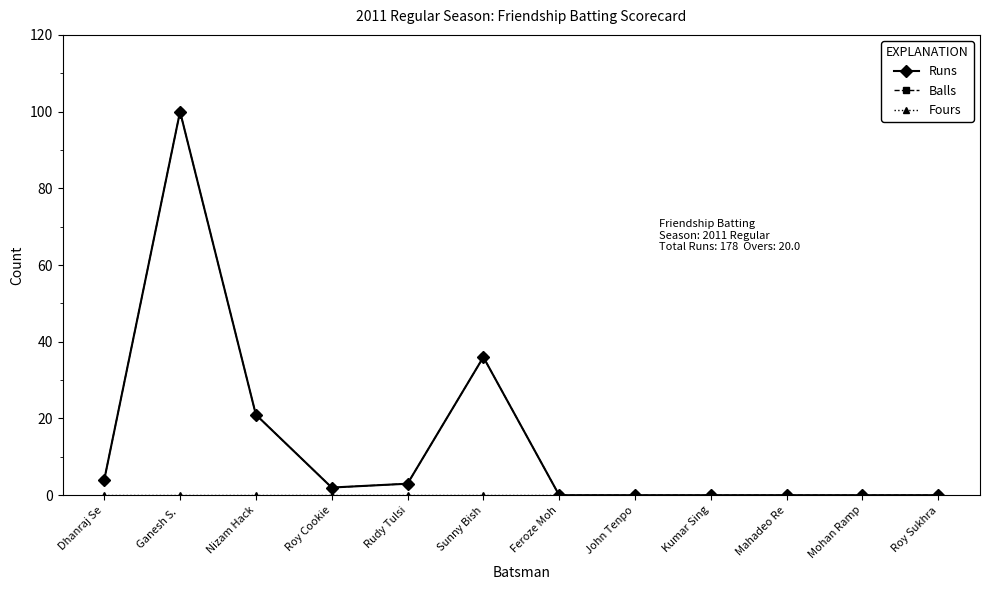

Does the chart have visible grid lines?

No